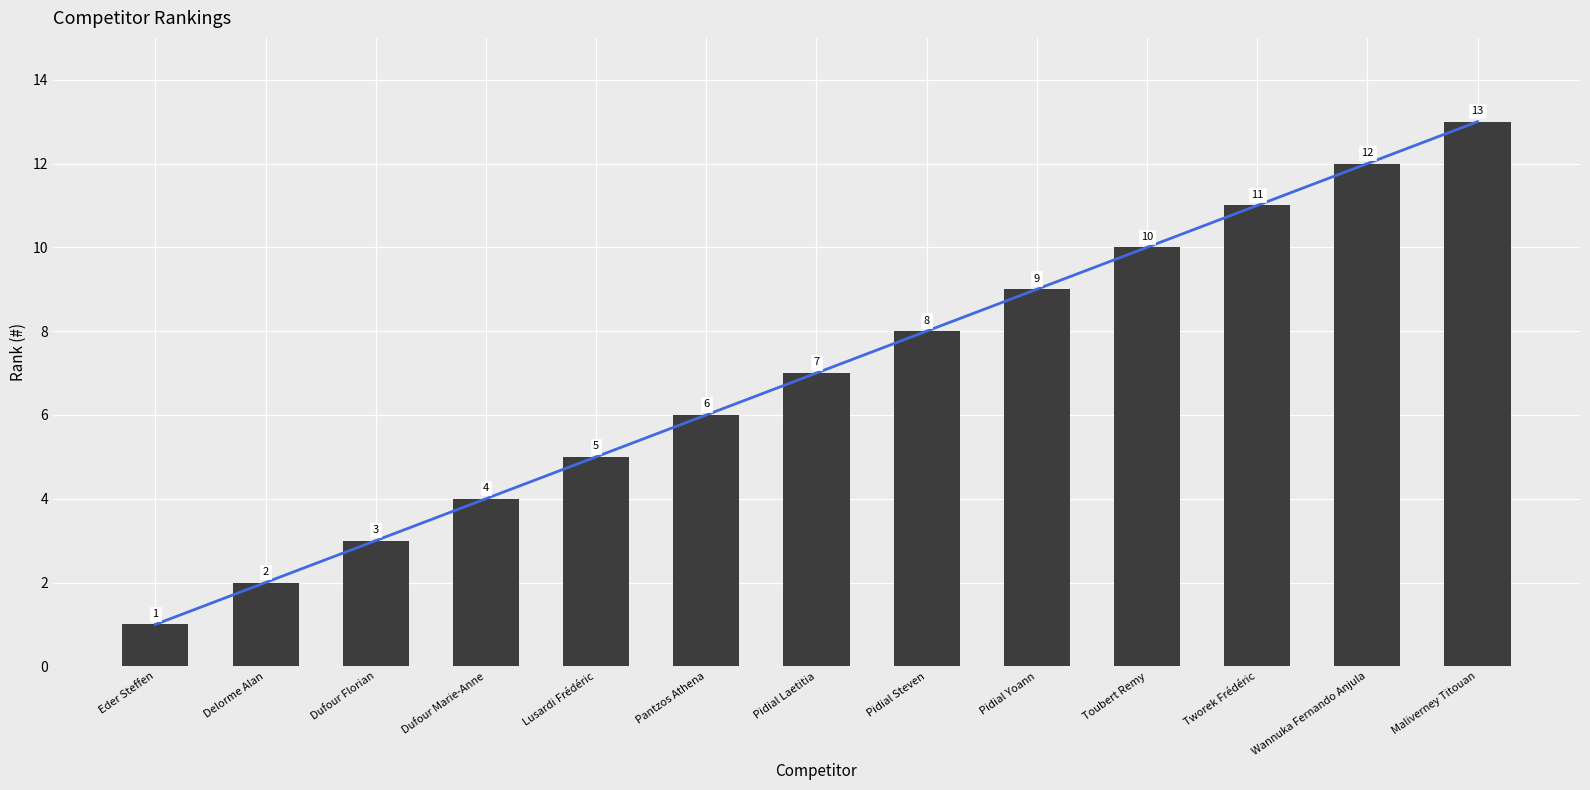

Are the bars grouped side by side (vs. stacked)?

Yes